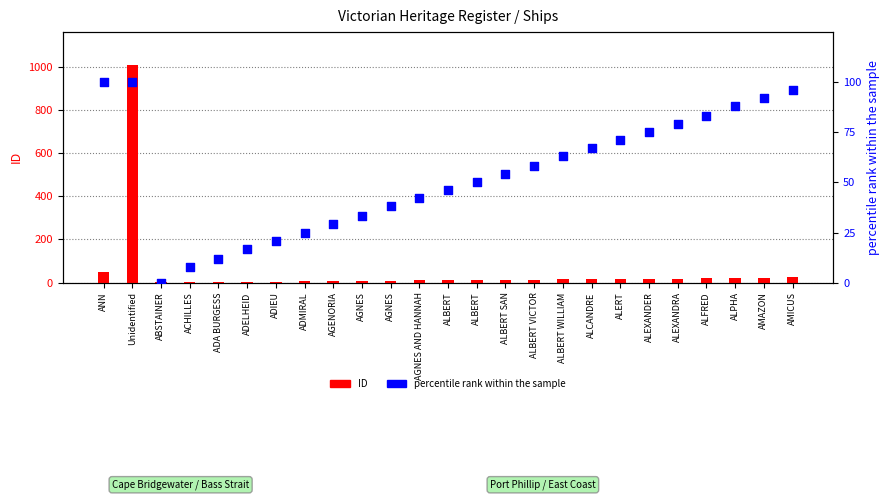

Which series has the widest spread of Y values?

ID